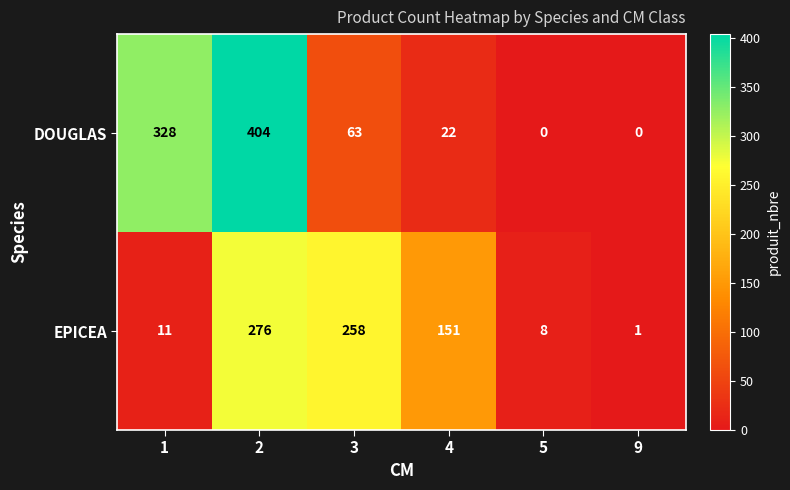

Rank the series at 2 from highest to lowest value.

DOUGLAS, EPICEA